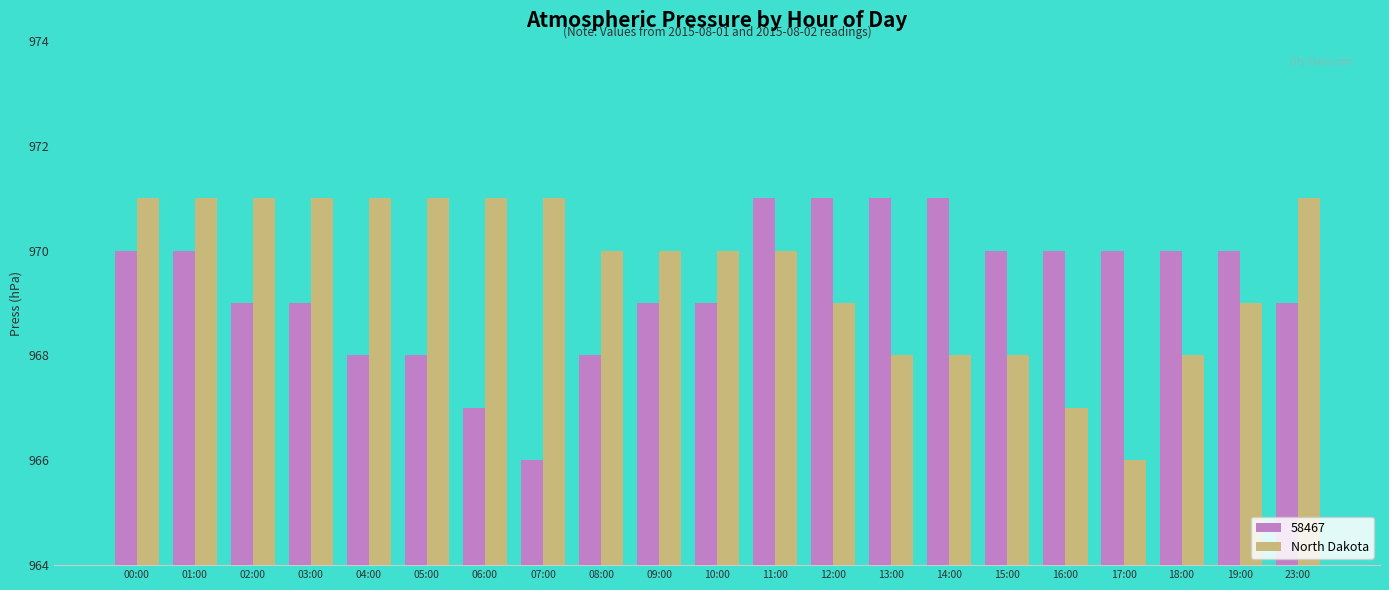

Count the number of categories in the chart.

21